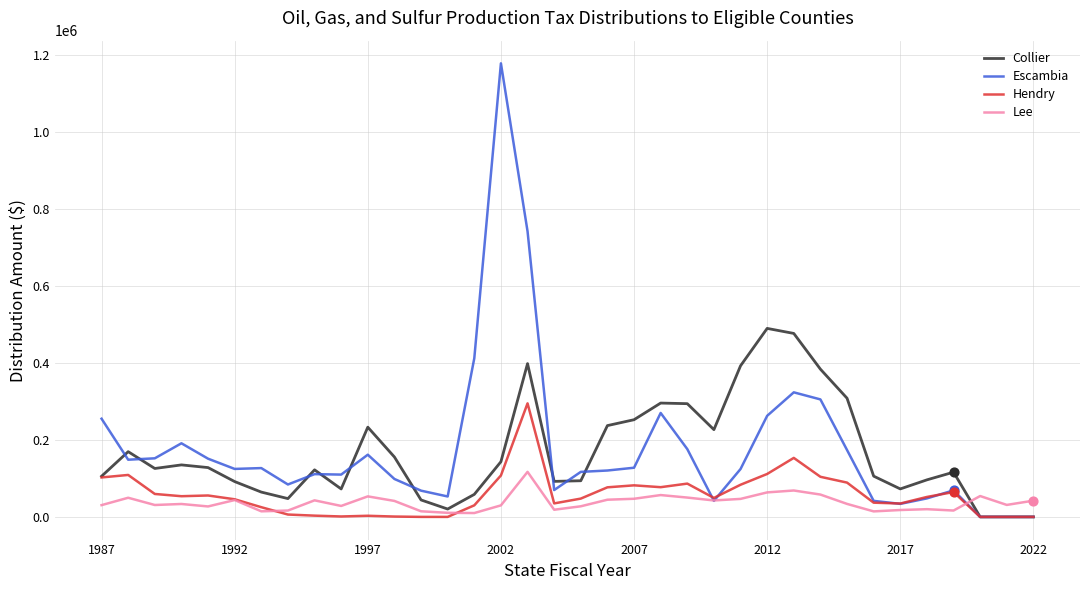

Which series has the largest range (max minus min)?

Escambia